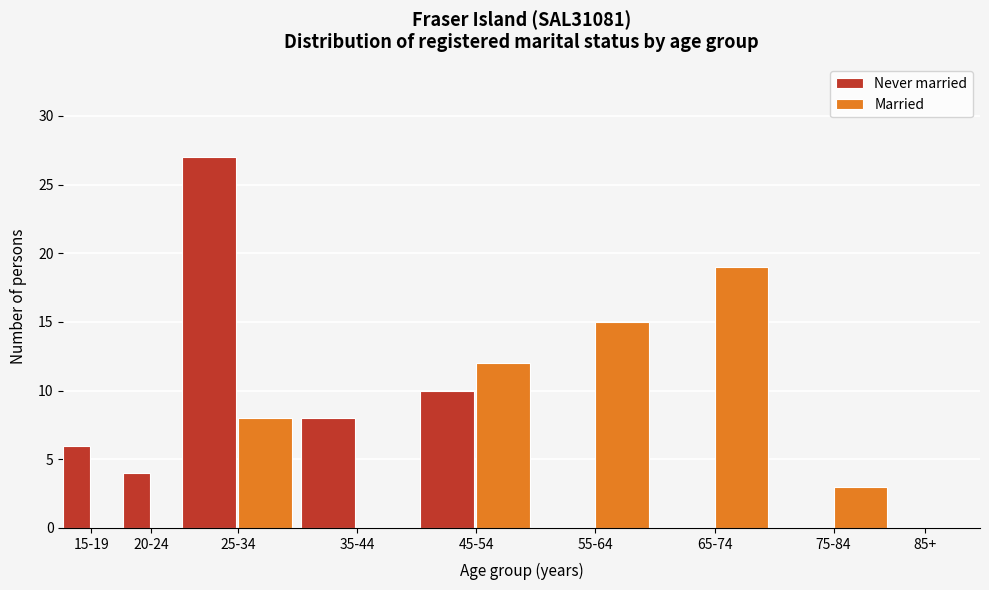

Reading left to right, extract all data points from this chart.

Never married: 15-19=6	20-24=4	25-34=27	35-44=8	45-54=10	55-64=0	65-74=0	75-84=0	85+=0
Married: 15-19=0	20-24=0	25-34=8	35-44=0	45-54=12	55-64=15	65-74=19	75-84=3	85+=0